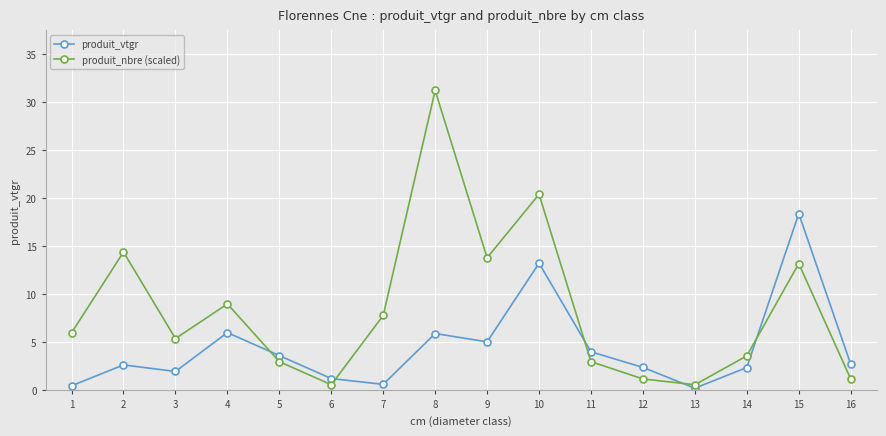

What is the total value across all series at 3?

7.4